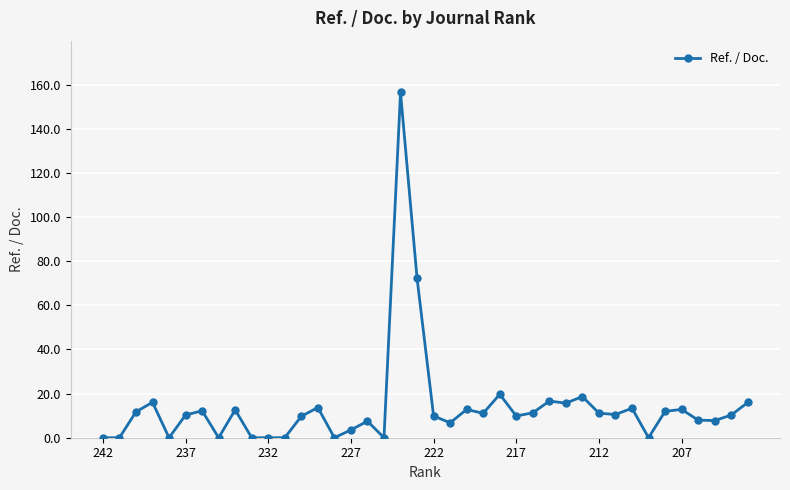

True or false: there are more than 0 points higher than both neighbors.

True